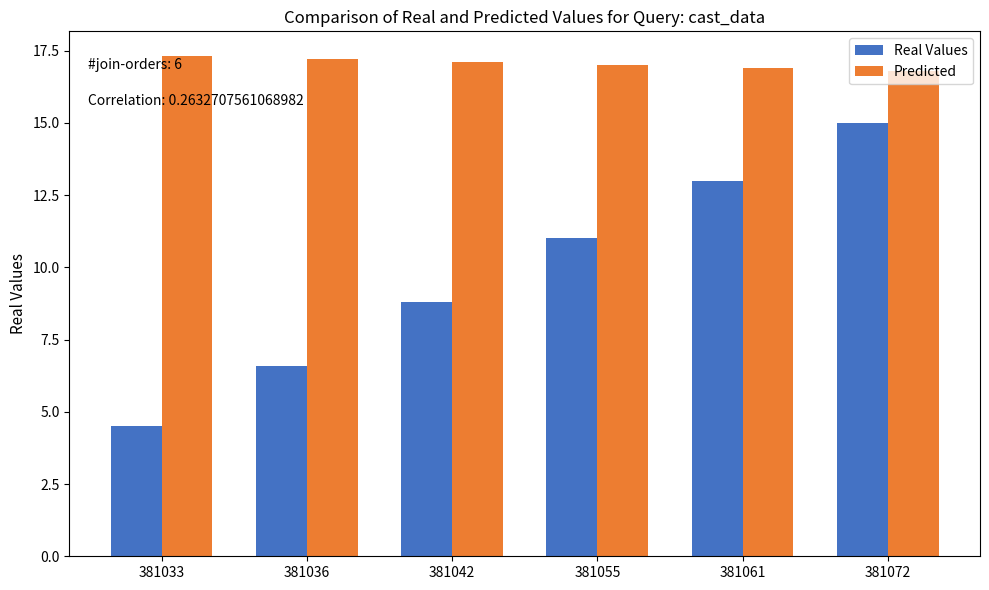

Which series changed the most between 381036 and 381061?

Real Values